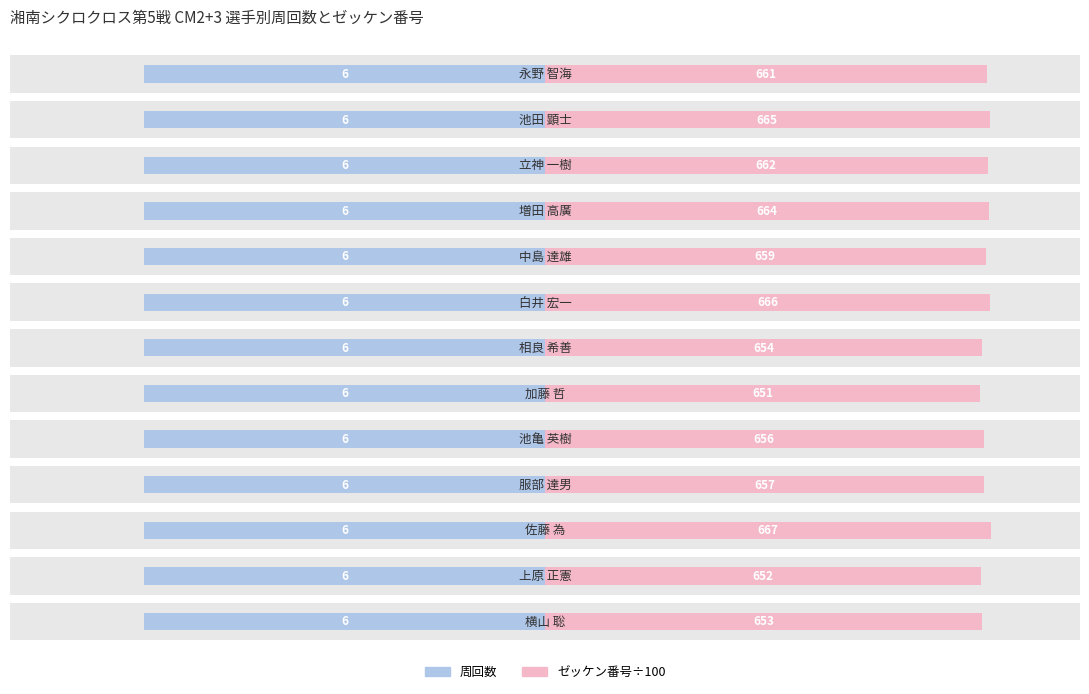

Rank the series by their maximum value, from highest to lowest.

ゼッケン番号÷100 (右), 周回数 (左)